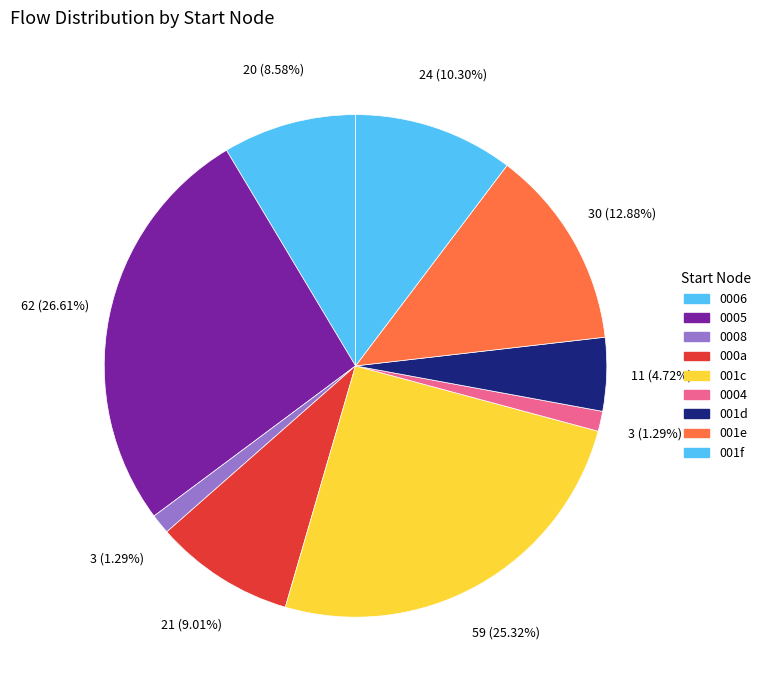

Count the number of slices in the pie.

9